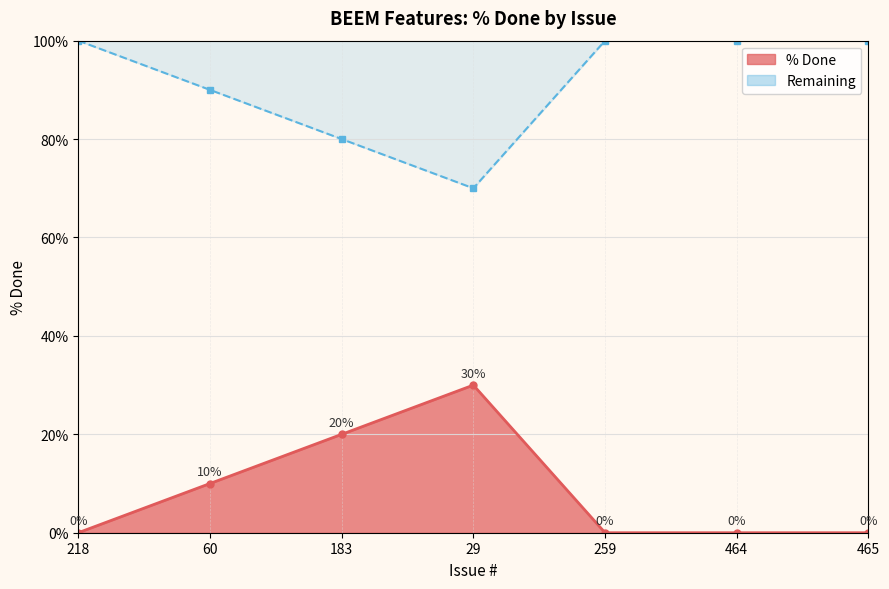

What is the label of the 6th point from the left?

464